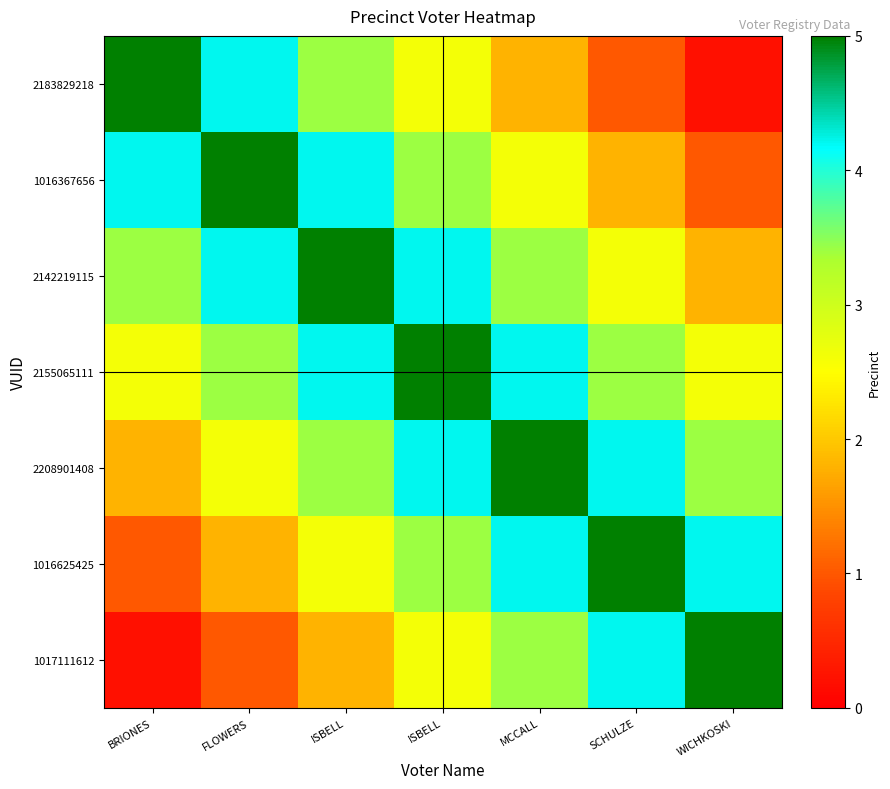

What is the total value across all series at FLOWERS?

22.2